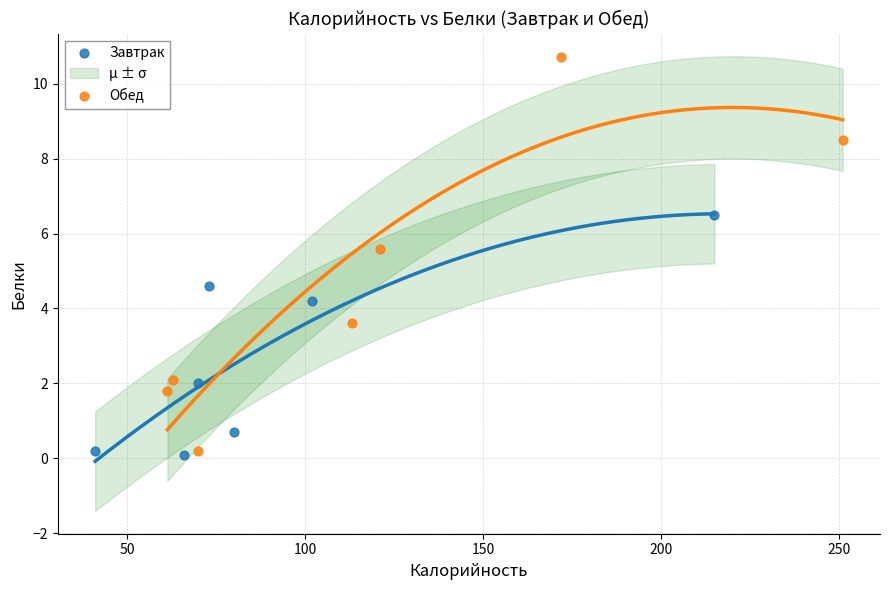

Which series contains the highest Y value?

Обед